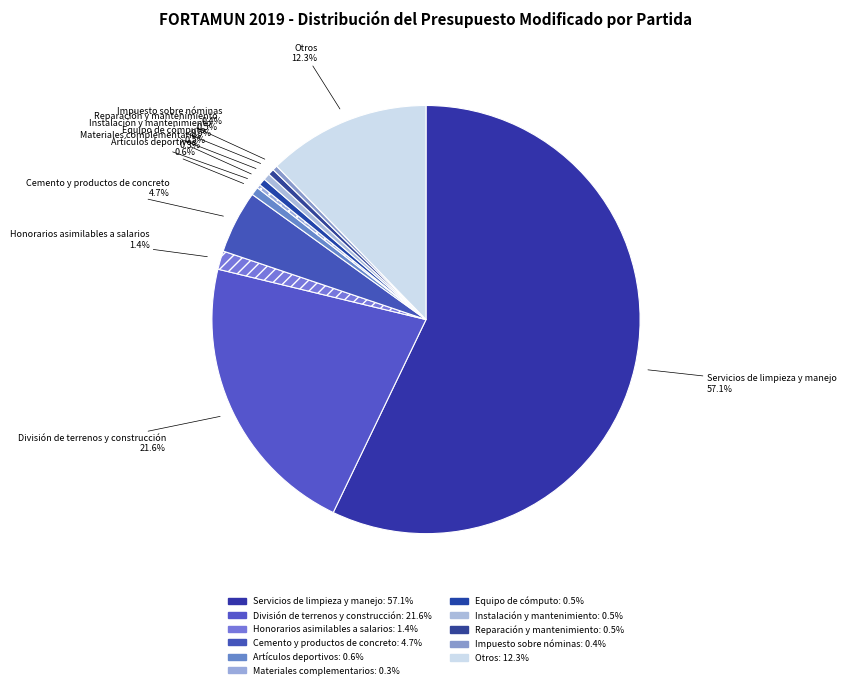

True or false: Materiales complementarios accounts for 0% of the total.

True